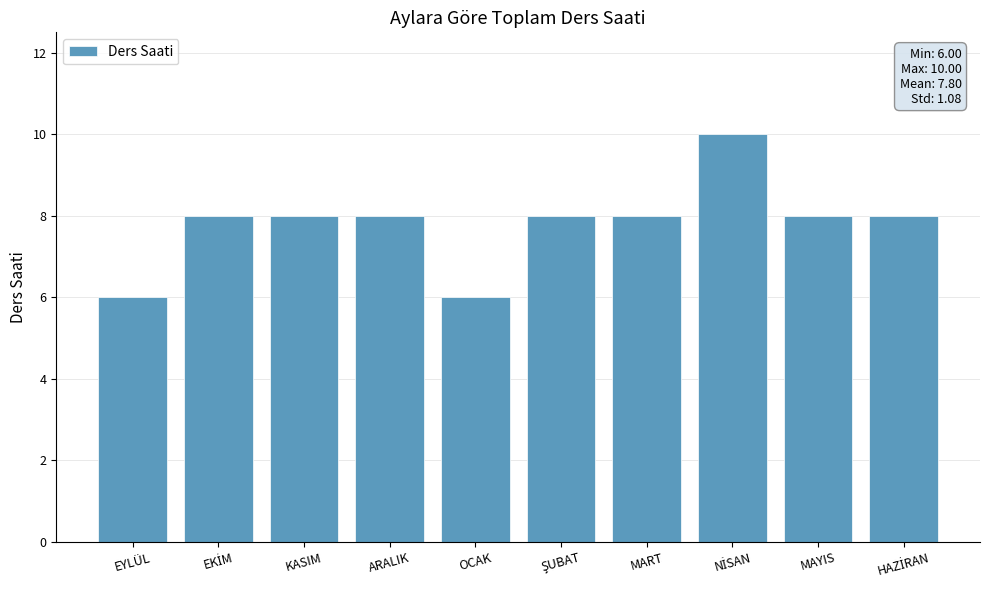

What is the ratio of the value at MART to the value at EYLÜL?

1.3